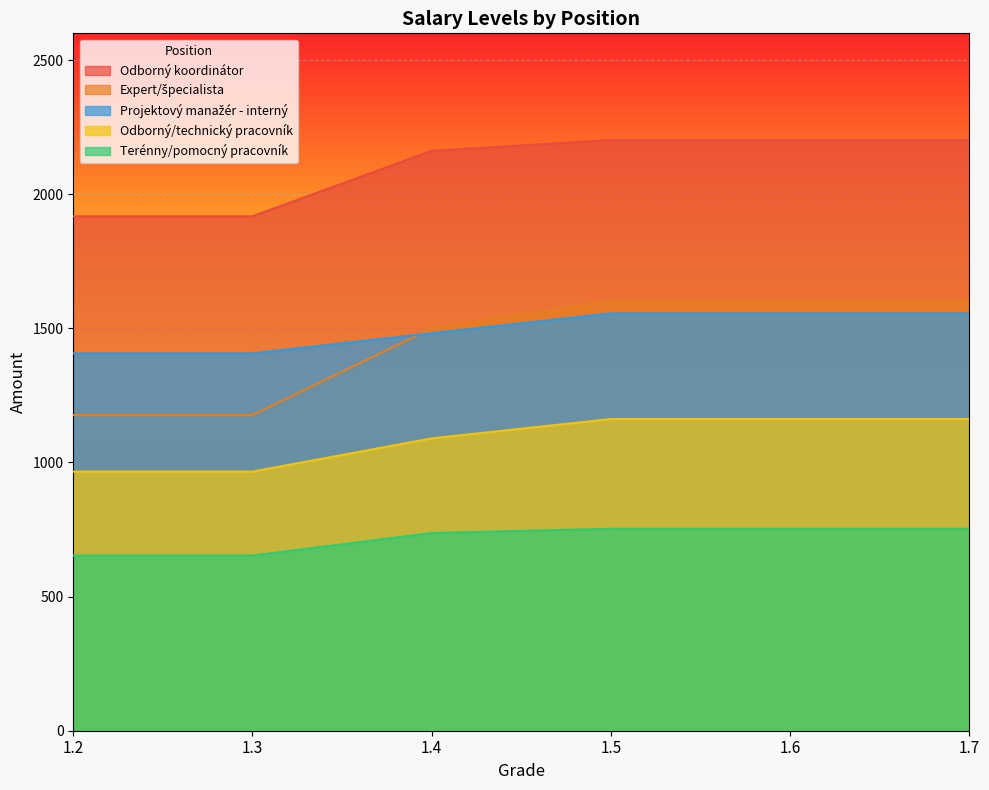

The Odborný koordinátor series shows 617 at 1.5. True or false?

False